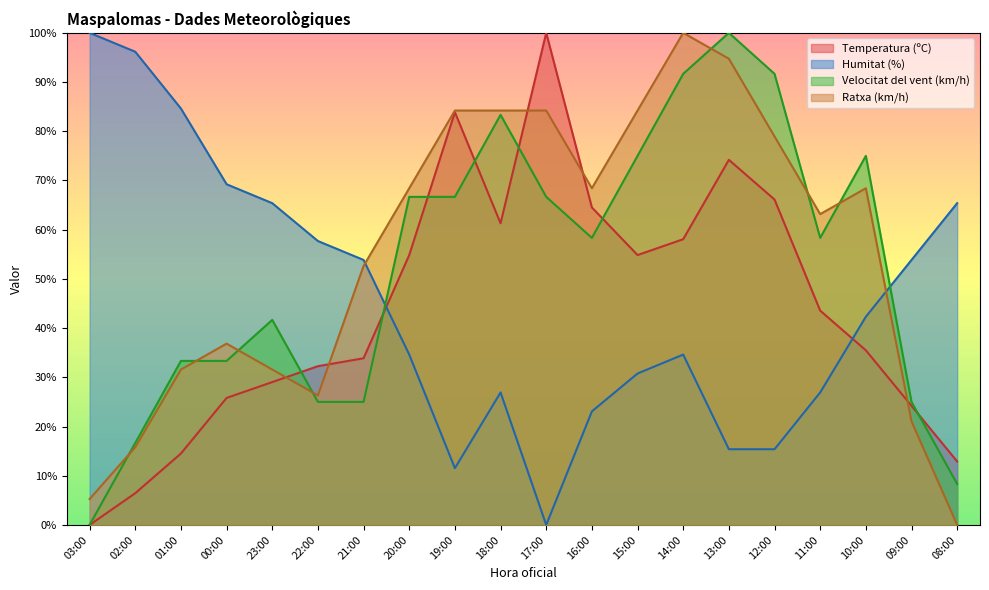

Rank the categories by Humitat (%) value from lowest to highest.

17:00, 19:00, 13:00, 12:00, 16:00, 18:00, 11:00, 15:00, 20:00, 14:00, 10:00, 21:00, 09:00, 22:00, 23:00, 08:00, 00:00, 01:00, 02:00, 03:00